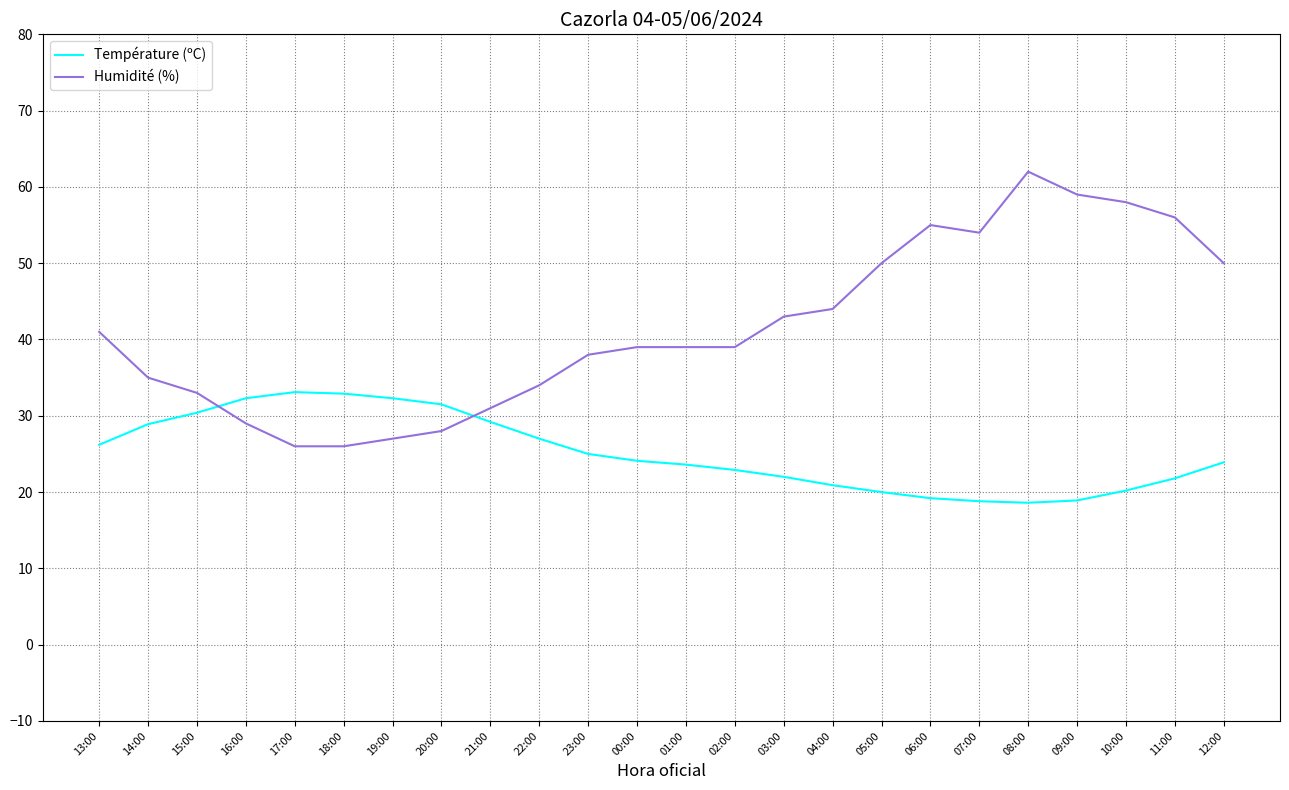

What is the difference between the Humidité (%) values at 23:00 and 14:00?

3.0